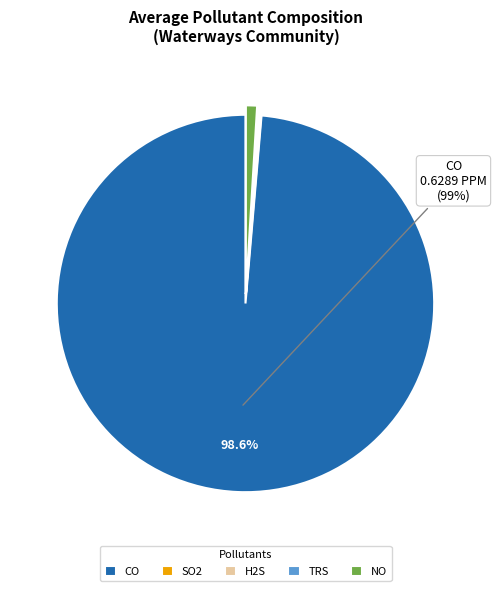

Which slice is the largest?

CO